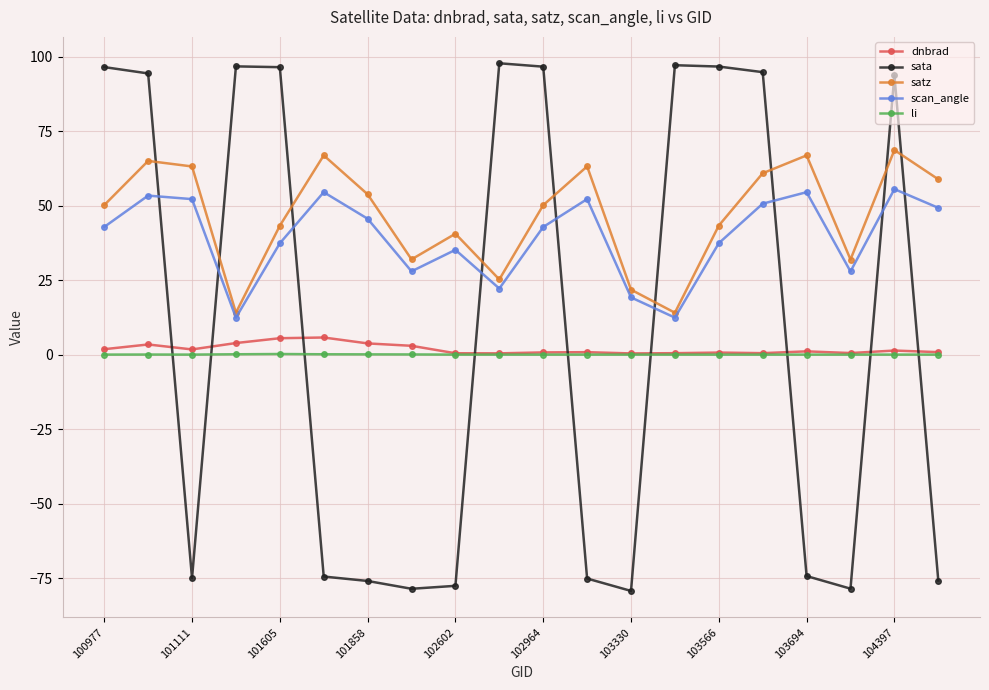

What is the value of the satz point at the 19th from the left?

68.6